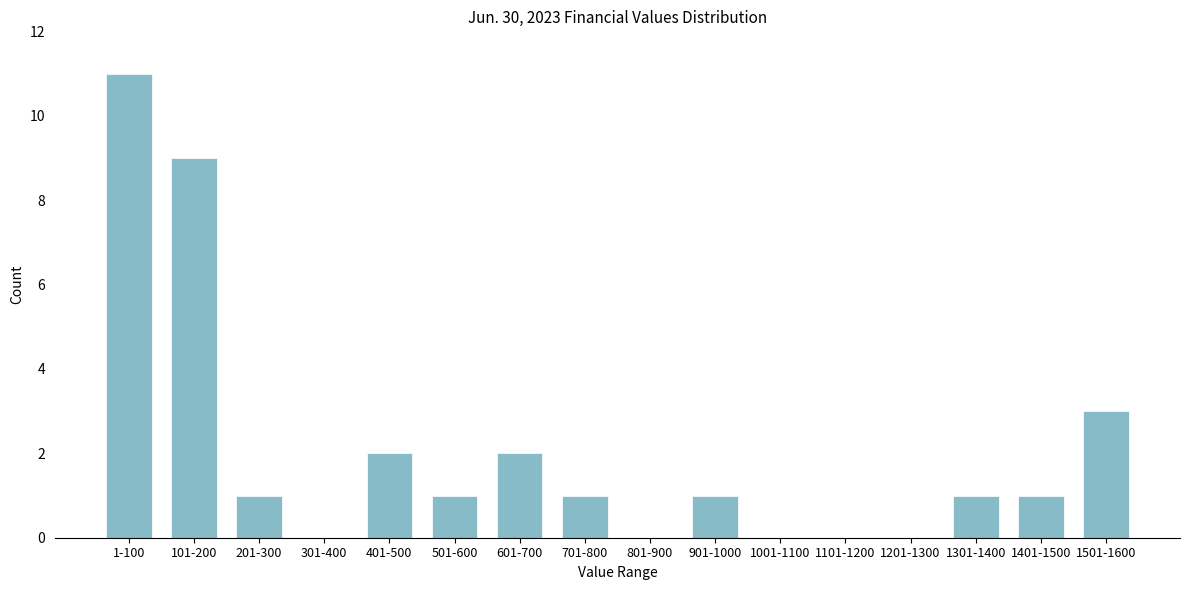

Reading right to left, what are all the values shown in this chart?

1501-1600=3	1401-1500=1	1301-1400=1	1201-1300=0	1101-1200=0	1001-1100=0	901-1000=1	801-900=0	701-800=1	601-700=2	501-600=1	401-500=2	301-400=0	201-300=1	101-200=9	1-100=11